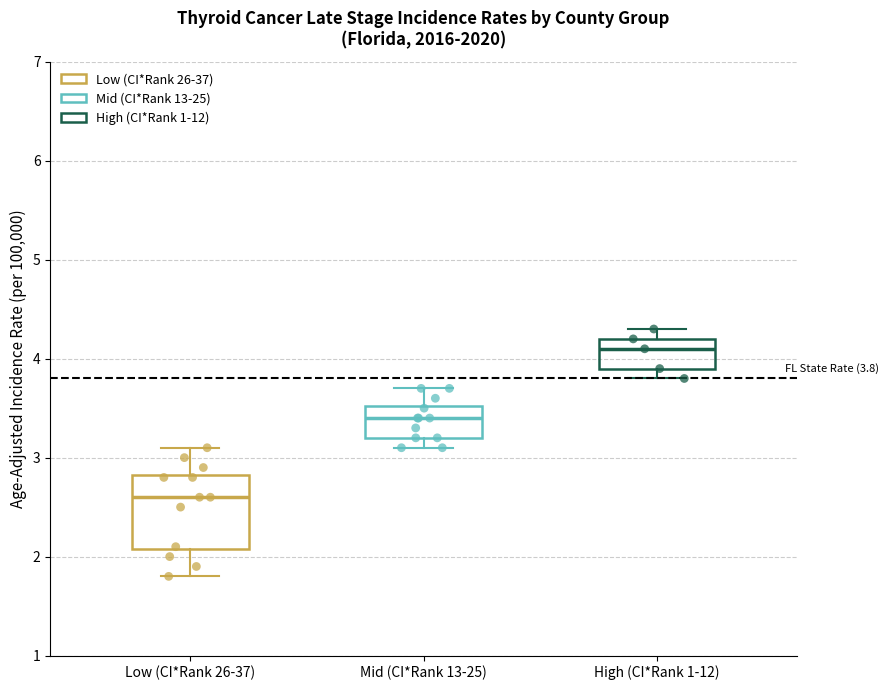

Comparing the boxes themselves (not the whiskers), which one is the tallest?

Low (CI*Rank 26-37)